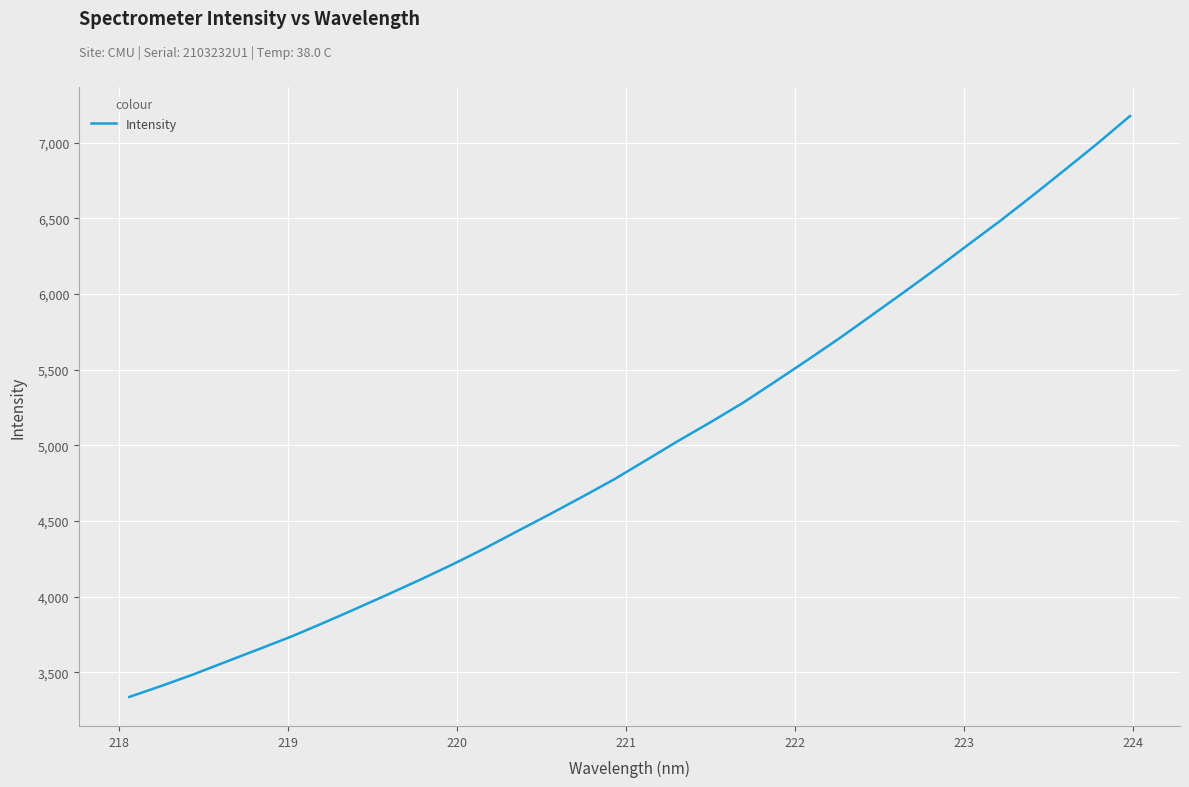

What is the sum of all values?

159590.0